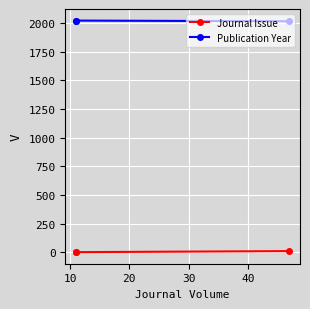

What is the highest value of the Publication Year series?

2021